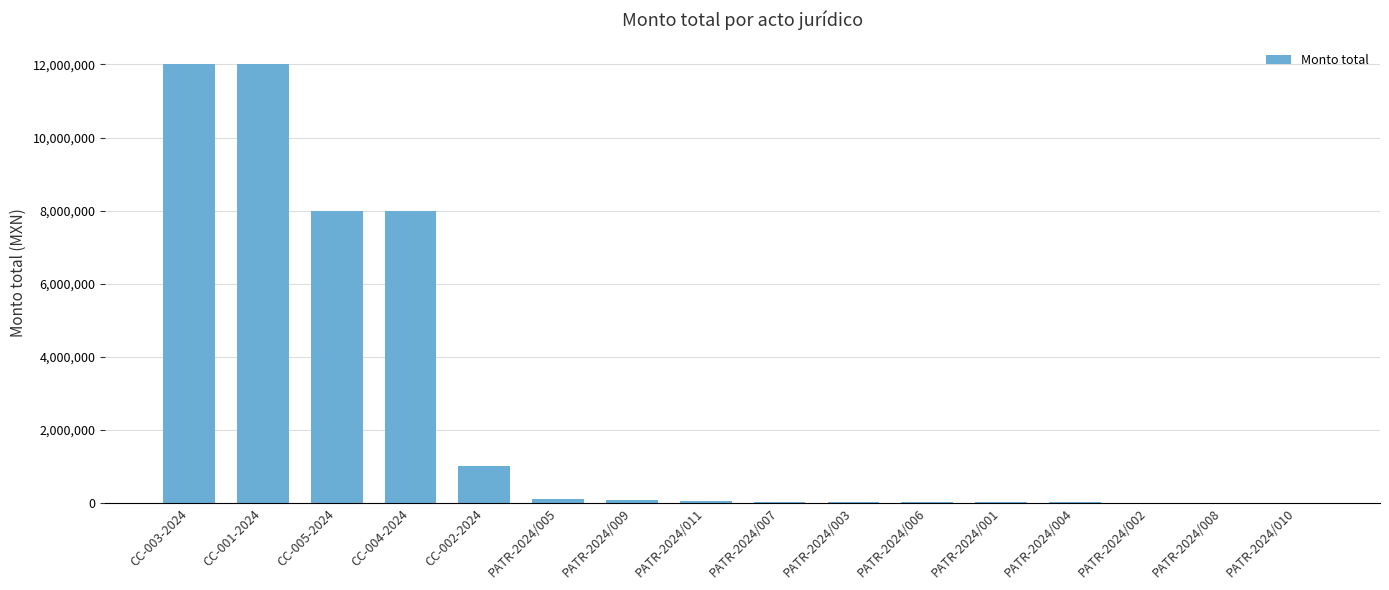

What is the sum of all values?

41388205